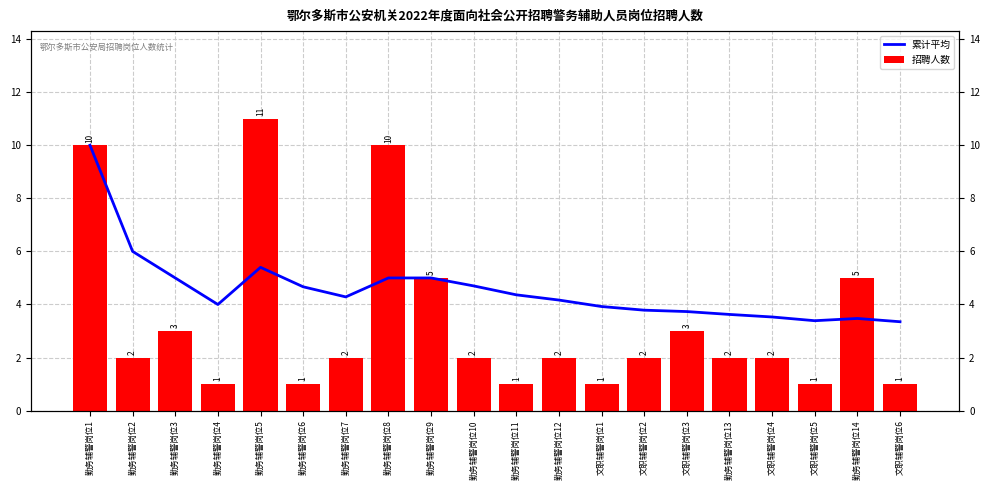

Is it true that 招聘人数 equals 1.0 at 文职辅警岗位6?

True